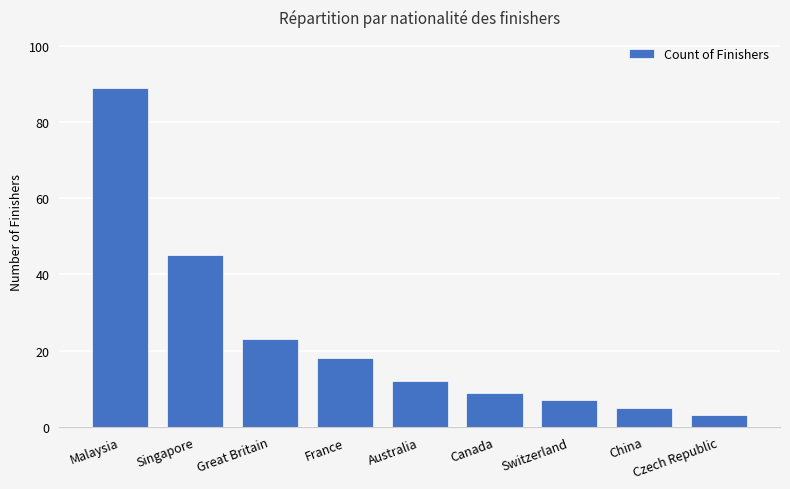

What is the minimum value shown in the chart?

3